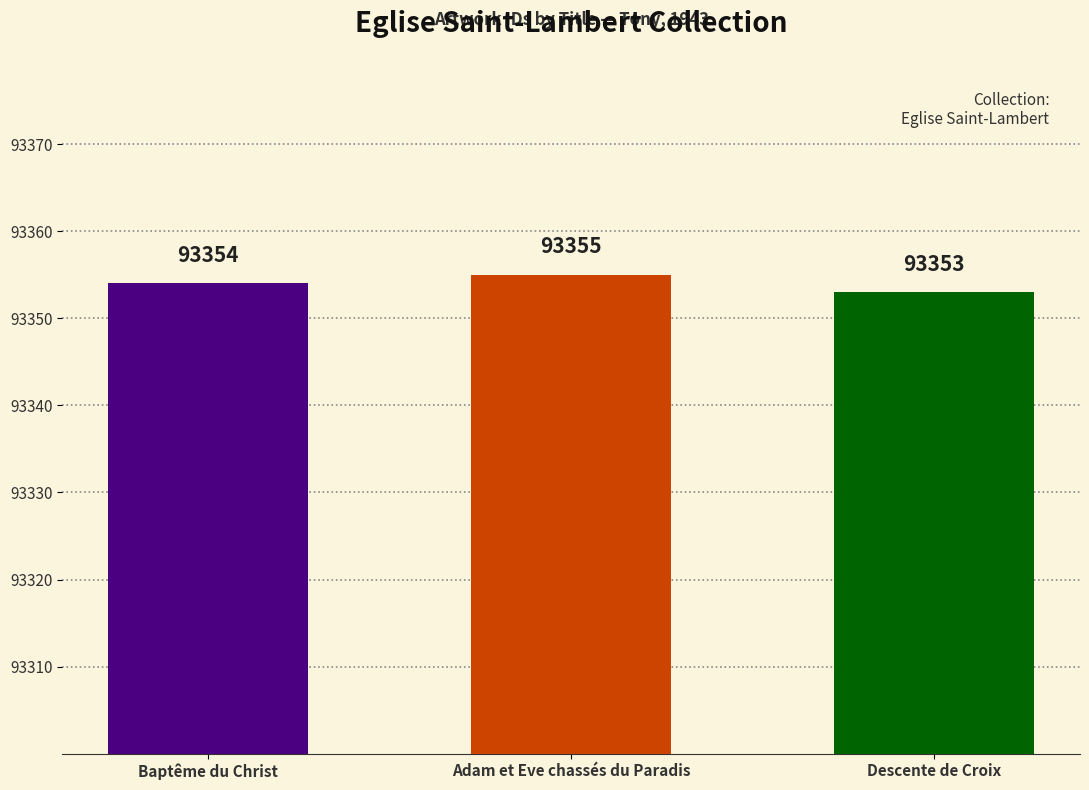

Where is the data nearest to the value 93354?

Baptême du Christ